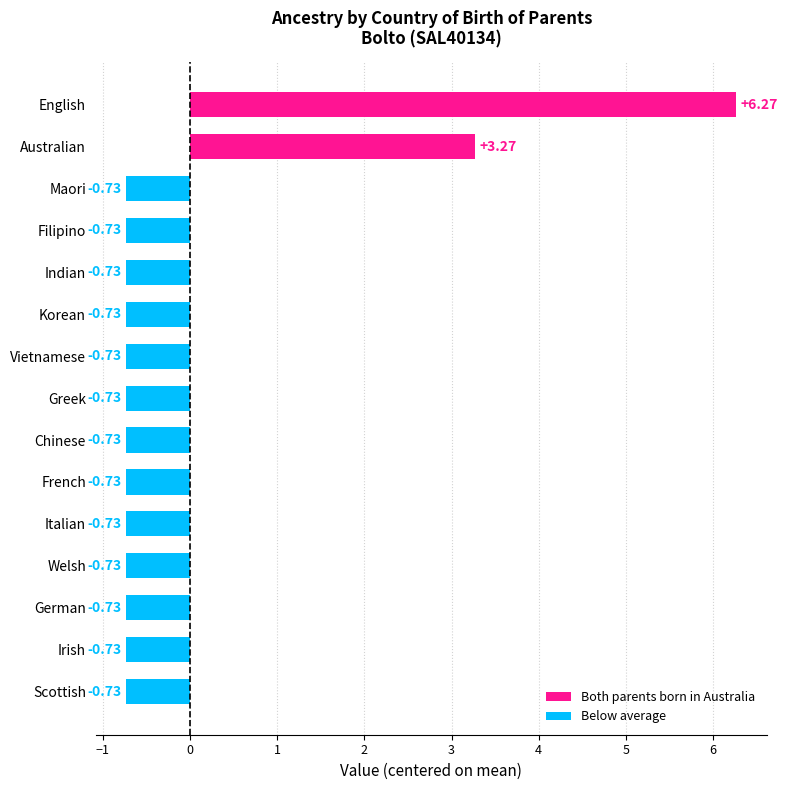

Where is the data nearest to the value 2?

Australian